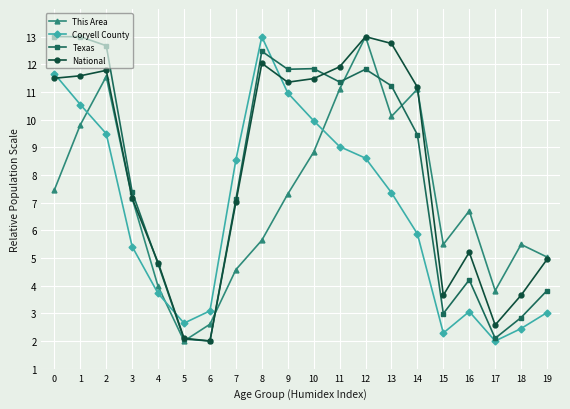

Which category has the lowest value in the Coryell County series?

17